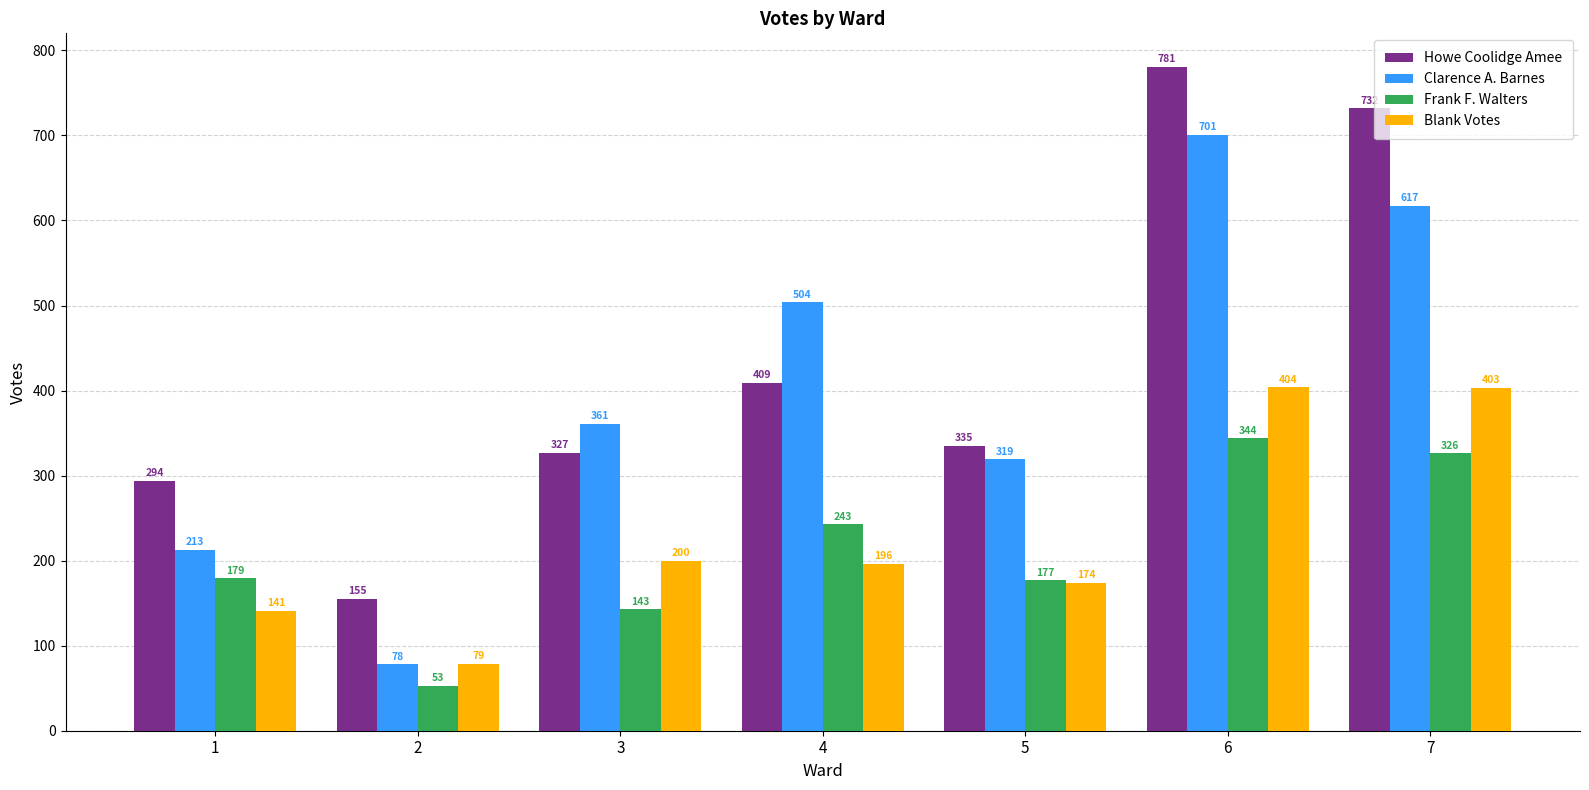

At how many categories does at least one series exceed 524?

2